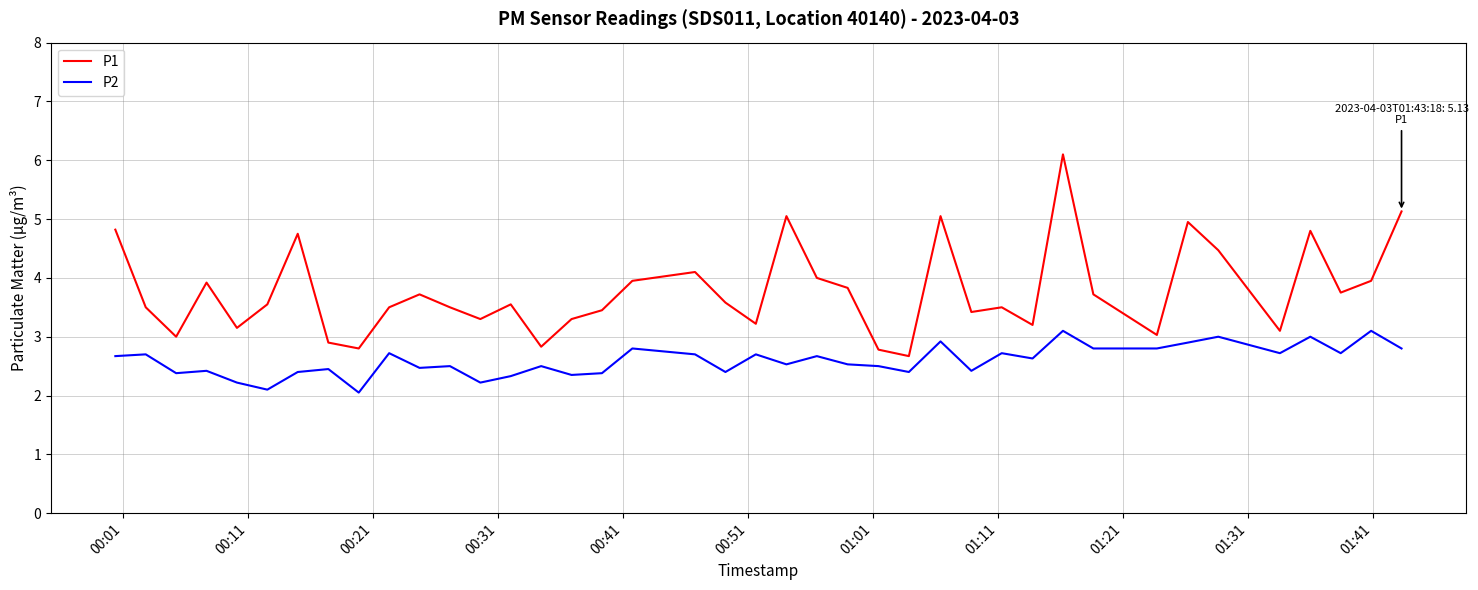

Which series has the largest total across all categories?

P1